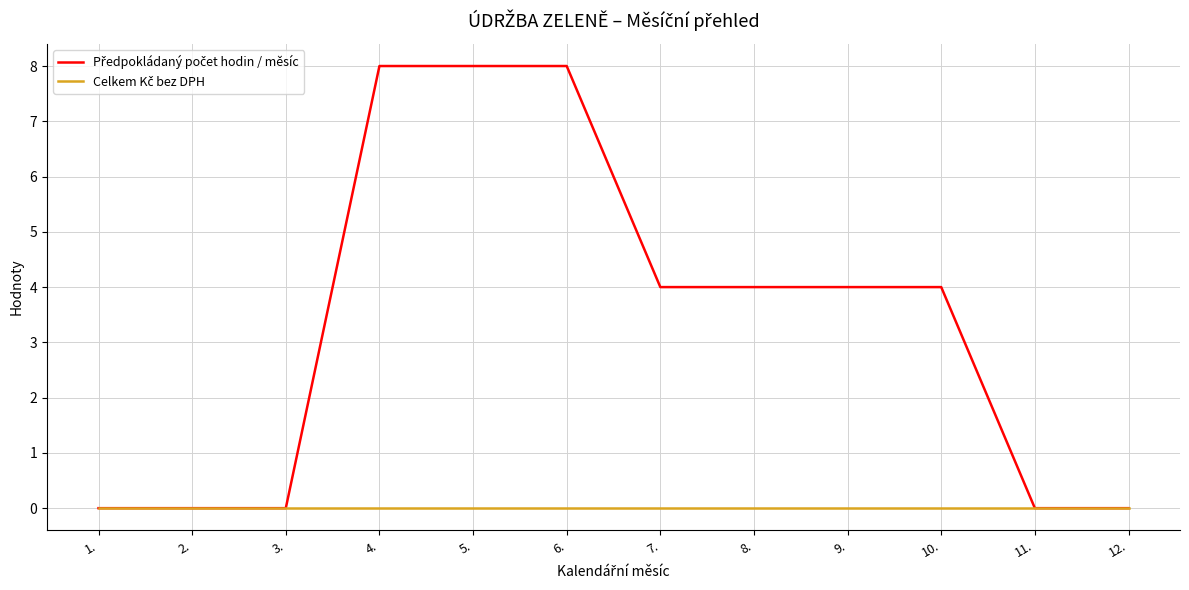

What position from the left is 5.?

5